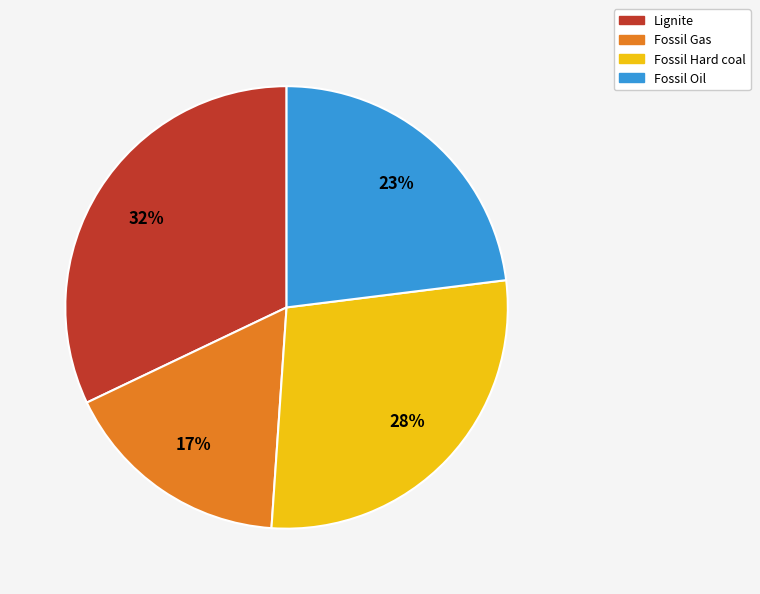

Is there any slice that represents more than half of the pie?

No